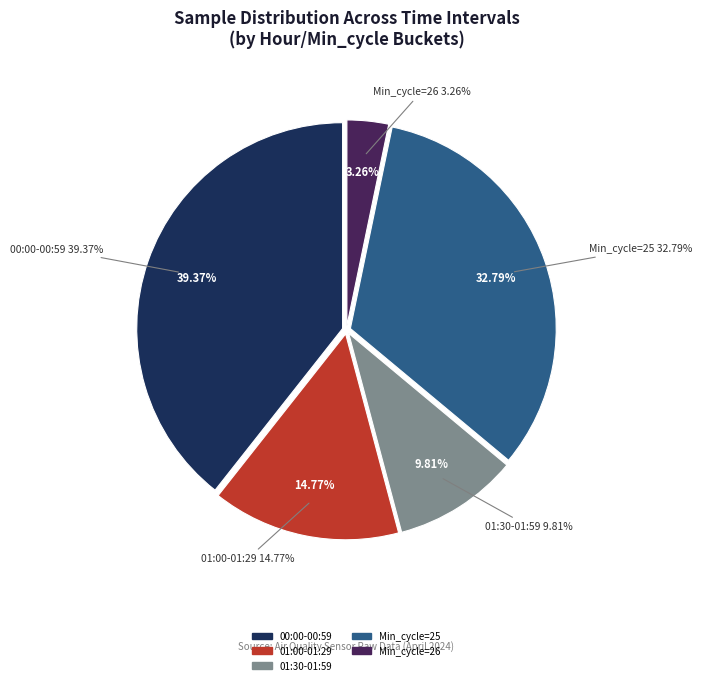

Does 00:25 account for over 50% of the chart?

No